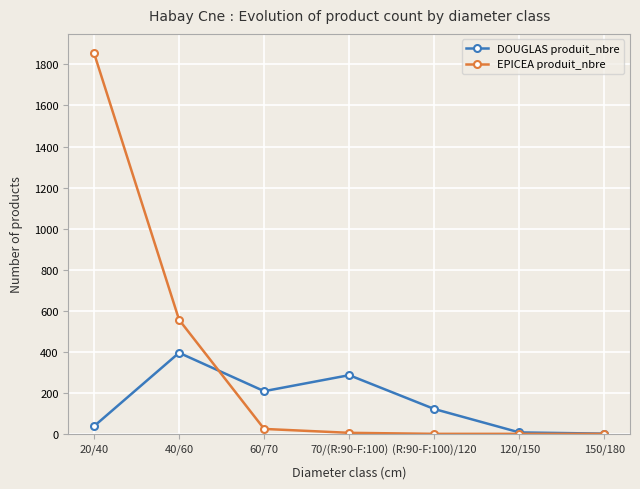

List the series in order of their peak value, lowest first.

DOUGLAS produit_nbre, EPICEA produit_nbre